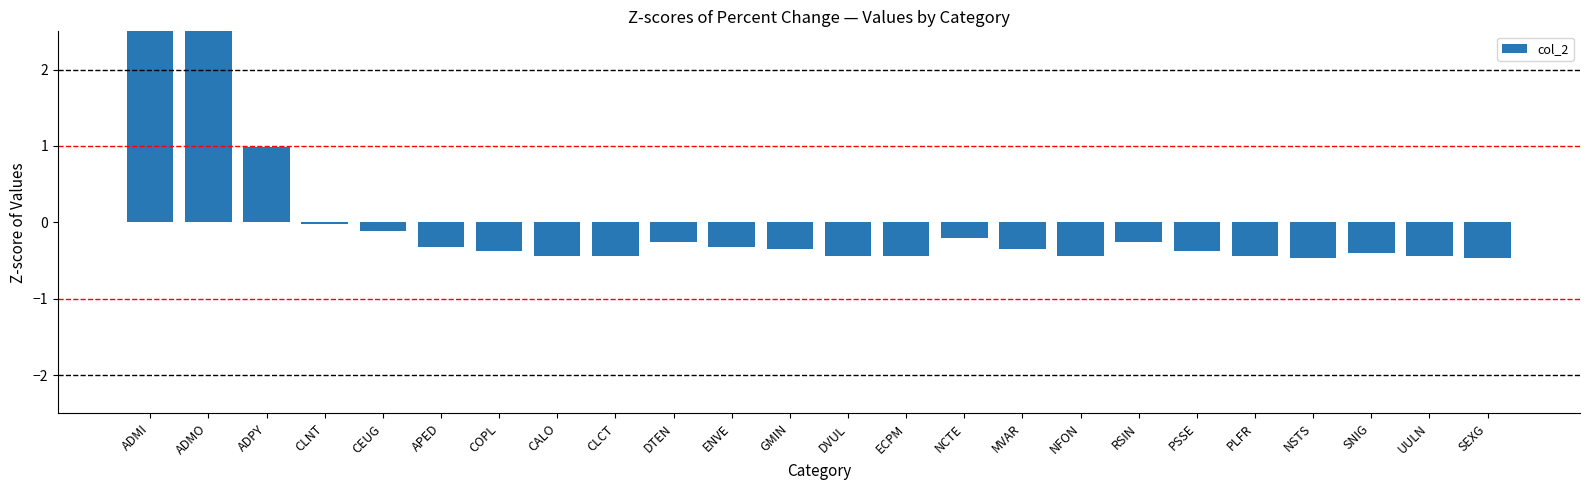

List the labels in order of value, largest first.

ADMI, ADMO, ADPY, CLNT, CEUG, NCTE, DTEN, RSIN, APED, ENVE, GMIN, MVAR, COPL, PSSE, SNIG, CALO, CLCT, DVUL, ECPM, NFON, PLFR, UULN, NSTS, SEXG